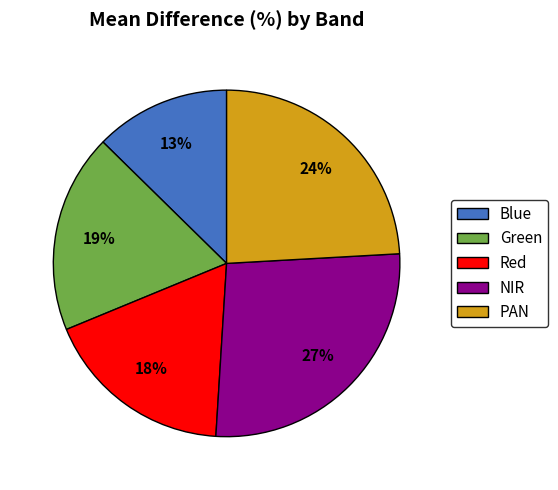

What percentage is the Red slice, to the nearest percent?

18%